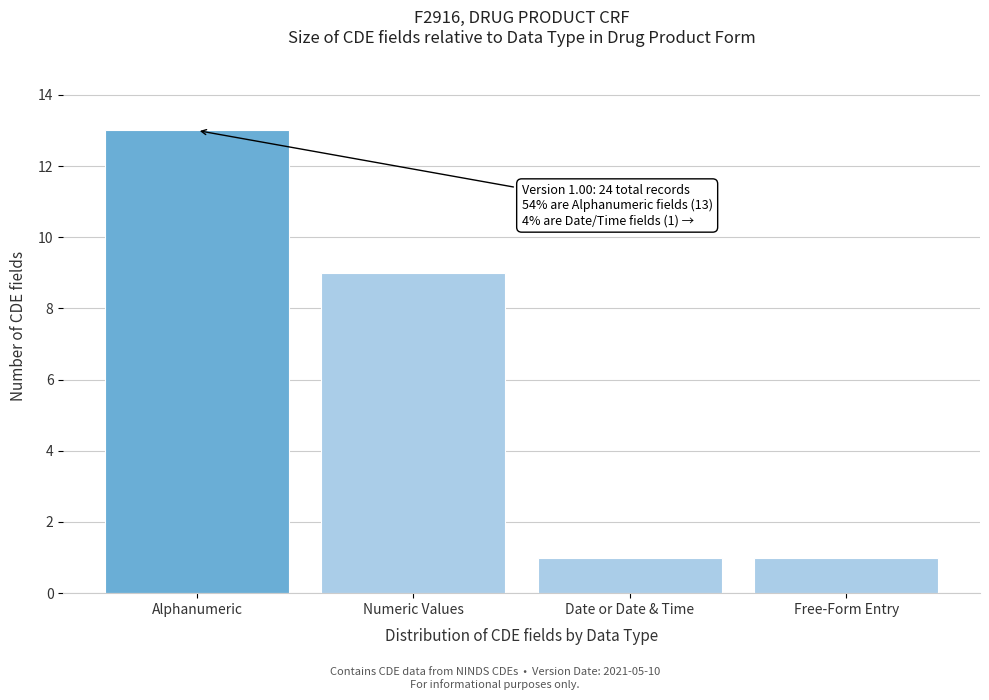

Reading left to right, extract all data points from this chart.

Alphanumeric=13	Numeric Values=9	Date or Date & Time=1	Free-Form Entry=1